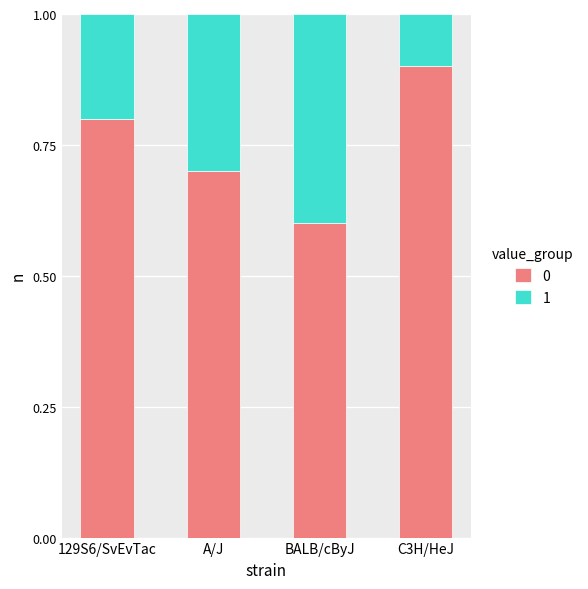

At how many categories does at least one series exceed 0?

4